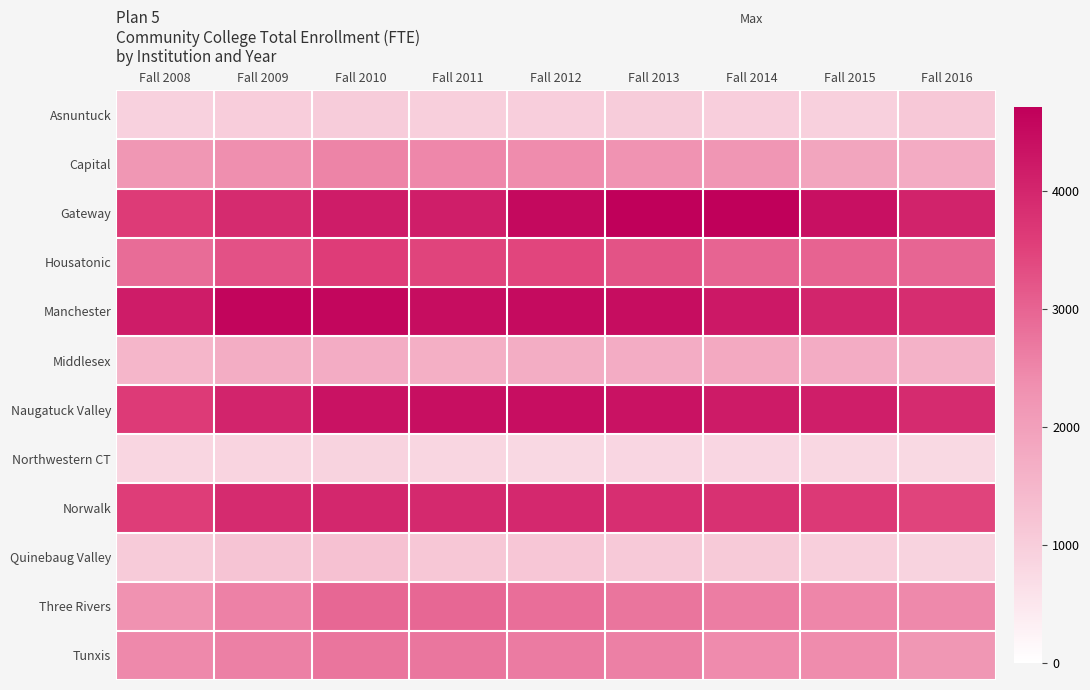

Rank the series at Fall 2012 from highest to lowest value.

Gateway, Manchester, Naugatuck Valley, Norwalk, Housatonic, Three Rivers, Tunxis, Capital, Middlesex, Quinebaug Valley, Asnuntuck, Northwestern CT